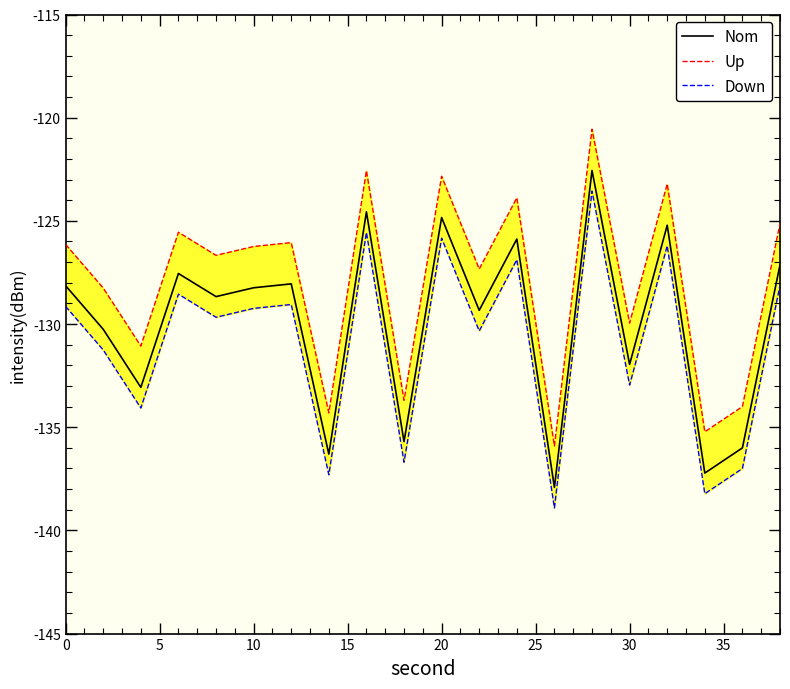

Is it true that Nom equals -210.9 at 10?

False